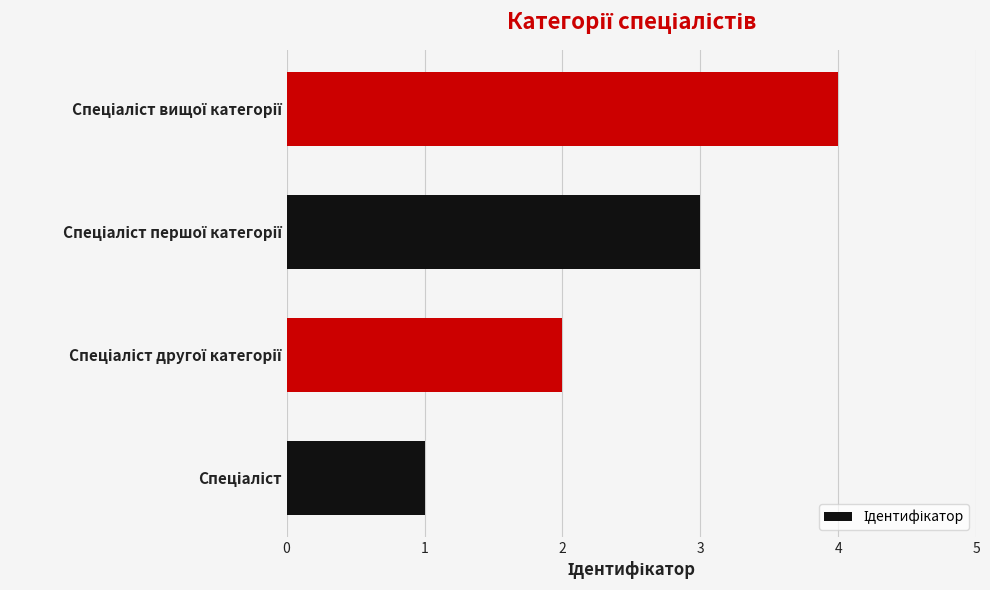

What is the maximum value shown in the chart?

4